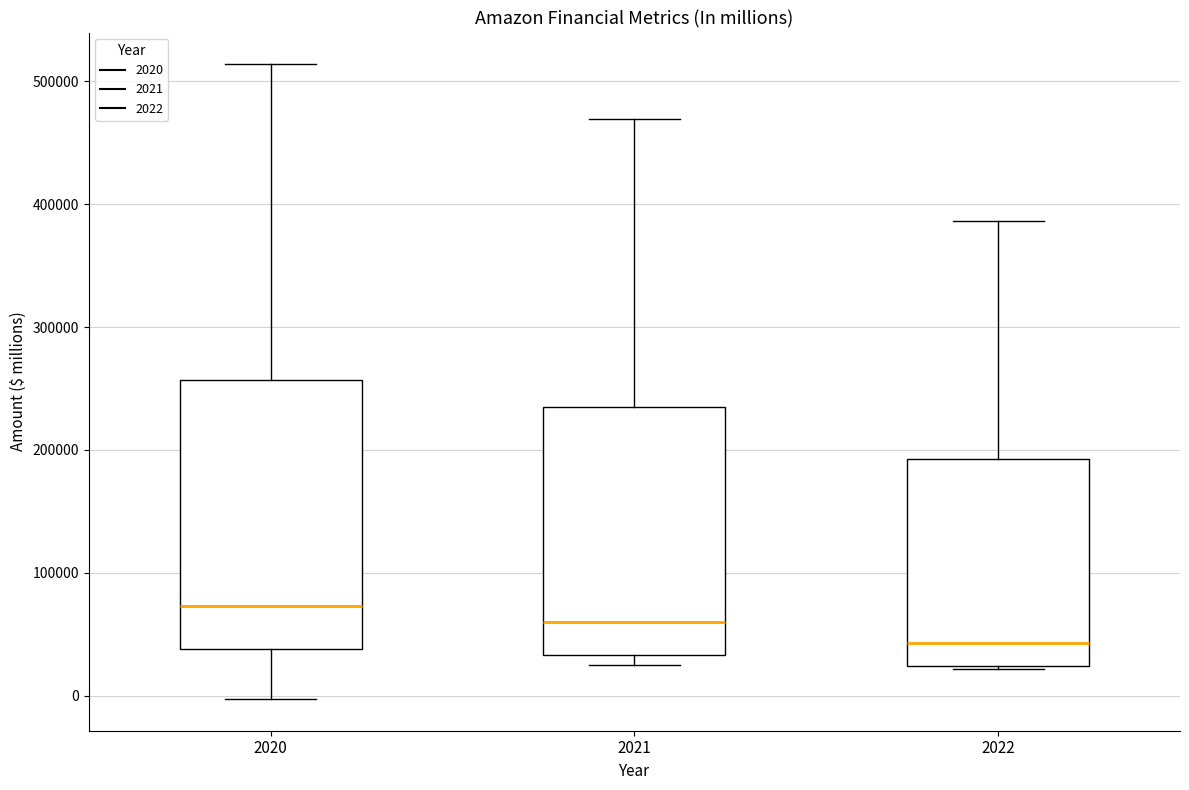

Where does the upper whisker of the box at x = 2022 end on the y-axis? The values are not printed on the chart, so give them approximately, as read against the axis.

390000